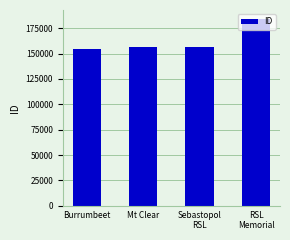

True or false: the data shows 156503 at Sebastopol
RSL.

True